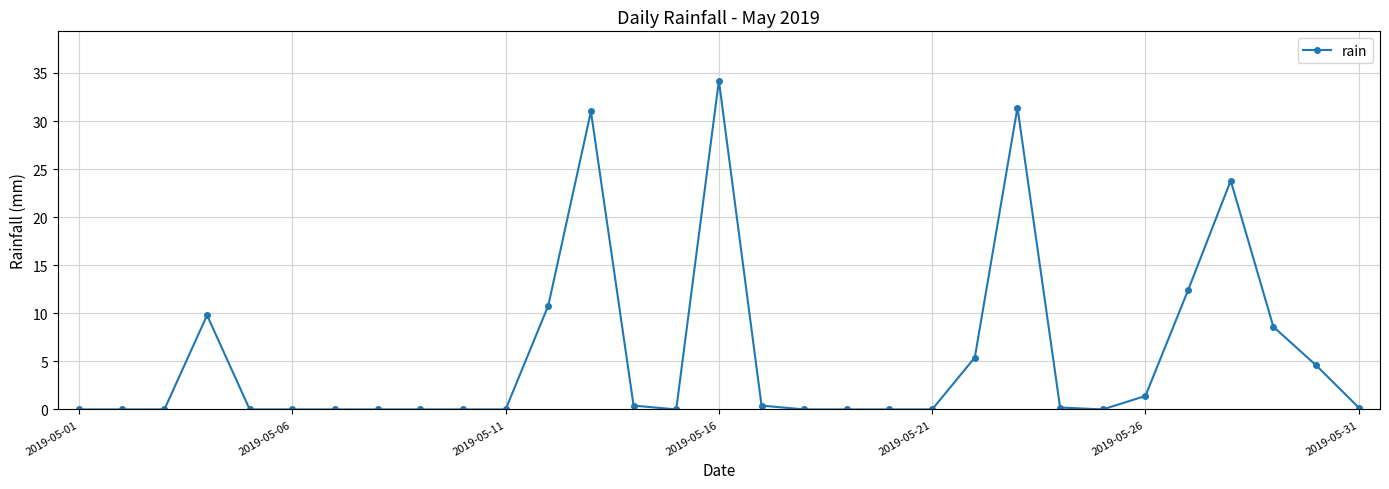

What is the maximum value shown in the chart?

34.2